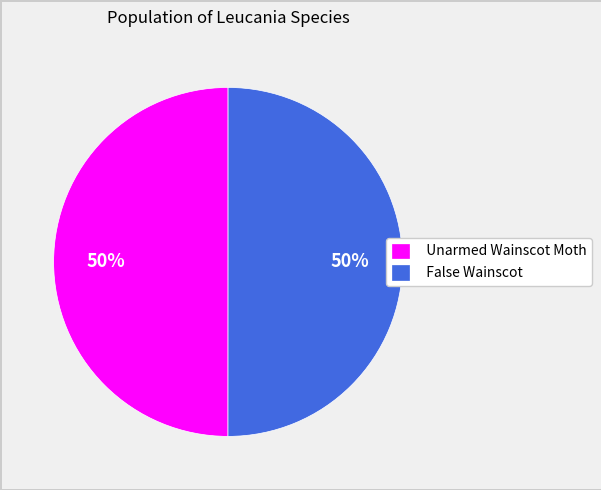

To the nearest percent, what is the combined percentage of False Wainscot and Unarmed Wainscot Moth?

100%